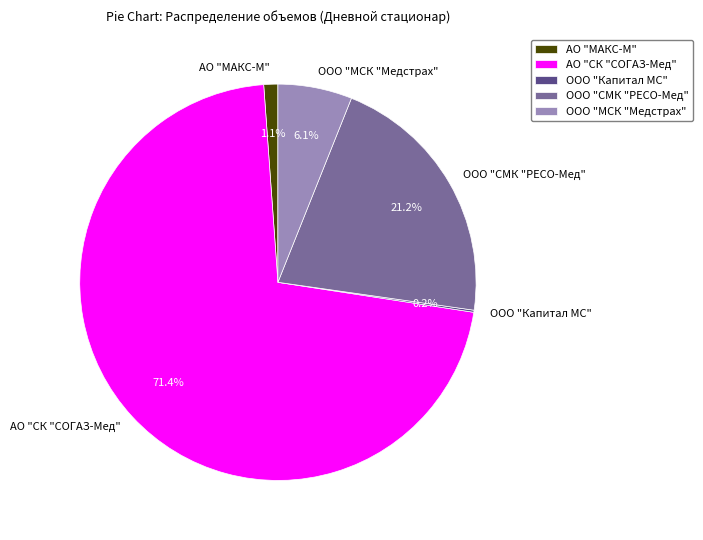

What percentage is the ООО "СМК "РЕСО-Мед" slice, to the nearest percent?

21%